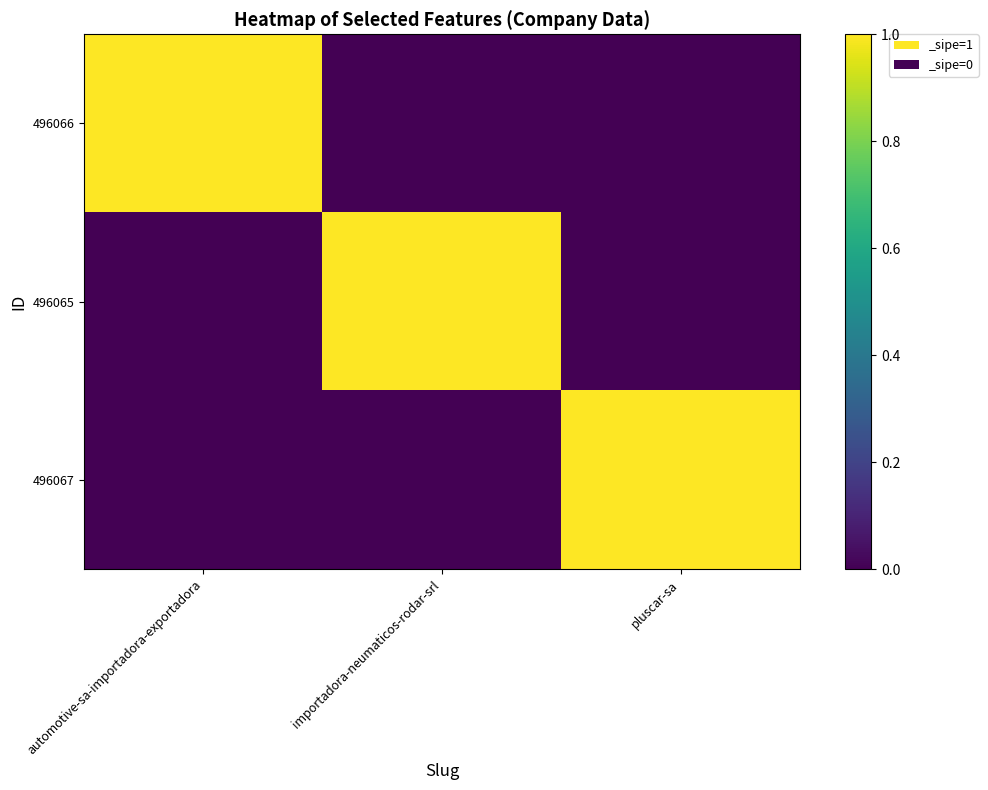

Reading left to right, transcribe all the data shown in this chart.

496066: automotive-sa-importadora-exportadora=1	importadora-neumaticos-rodar-srl=0	pluscar-sa=0
496065: automotive-sa-importadora-exportadora=0	importadora-neumaticos-rodar-srl=1	pluscar-sa=0
496067: automotive-sa-importadora-exportadora=0	importadora-neumaticos-rodar-srl=0	pluscar-sa=1